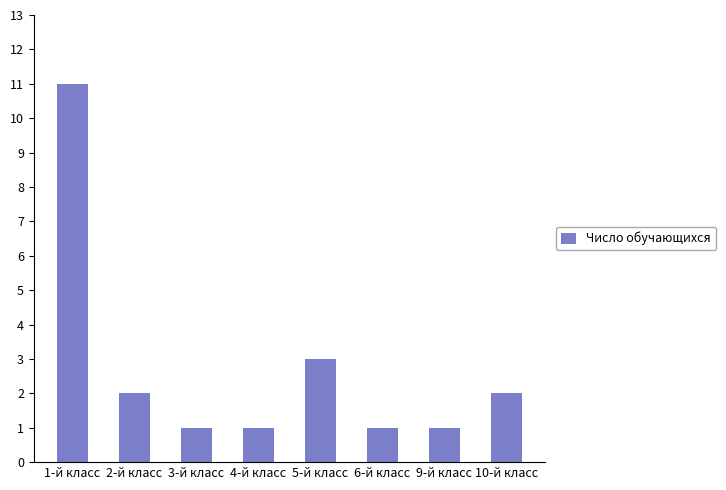

How many values are below 2?

4